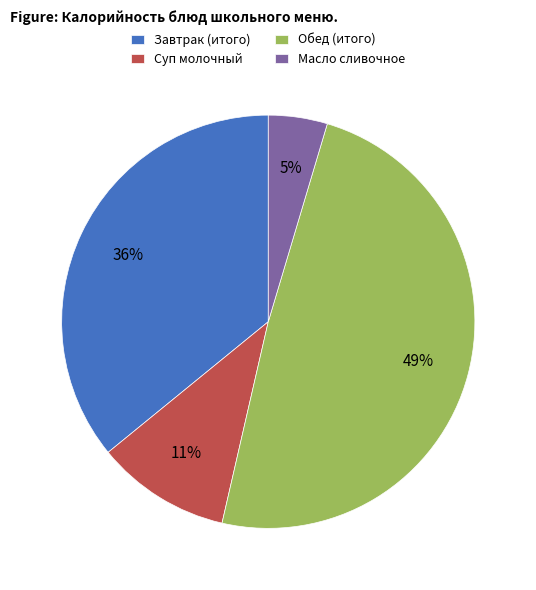

The Обед (итого) slice represents 49% of the pie. True or false?

True